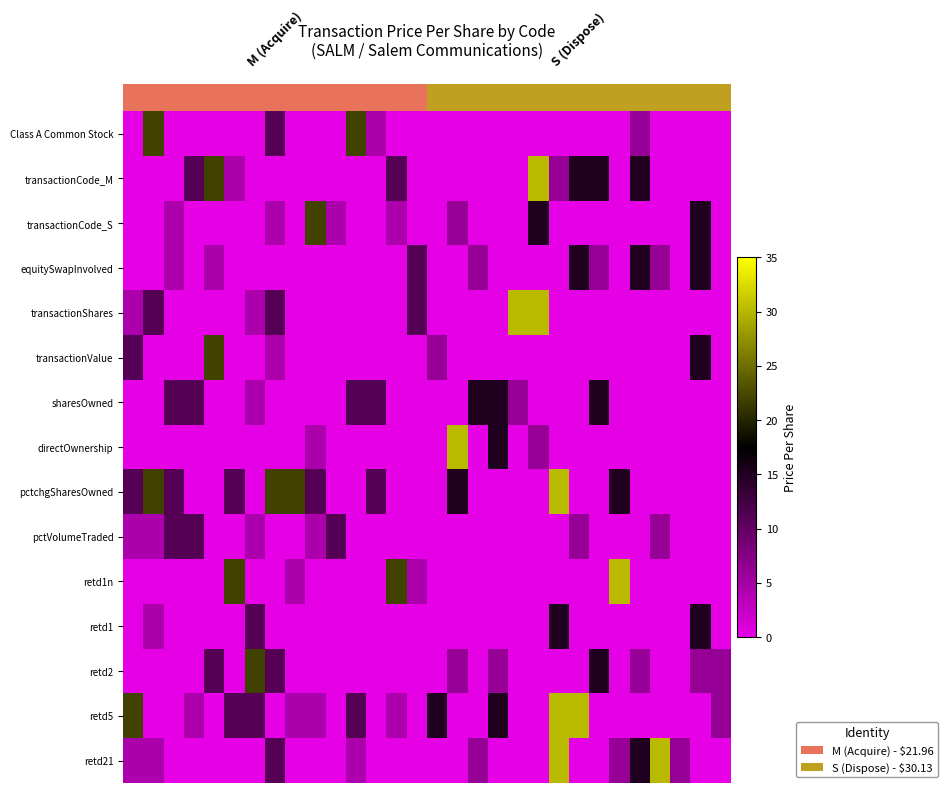

How many series are shown in this chart?

15